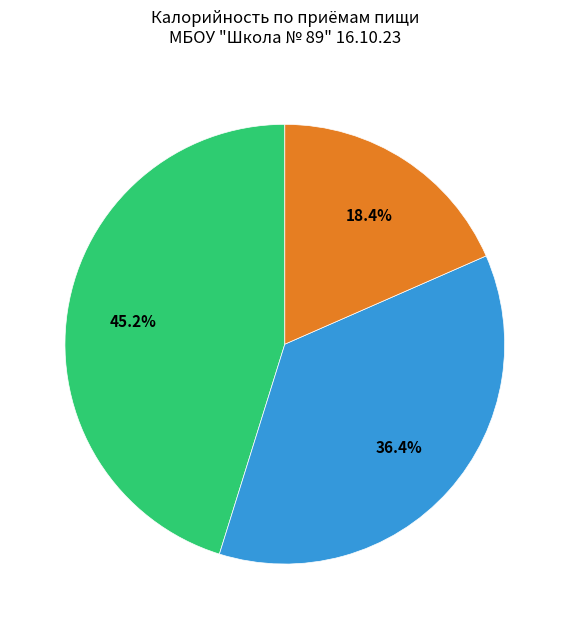

Does any single category account for the majority?

No